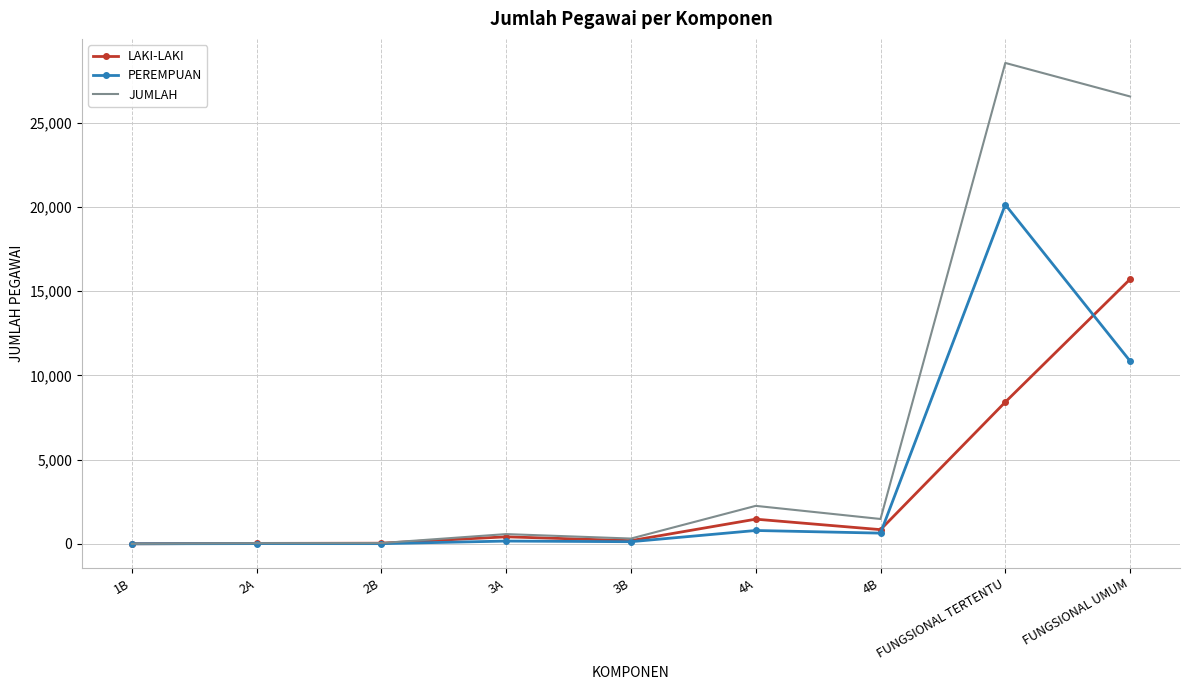

What are all the series names shown in the legend?

LAKI-LAKI, PEREMPUAN, JUMLAH